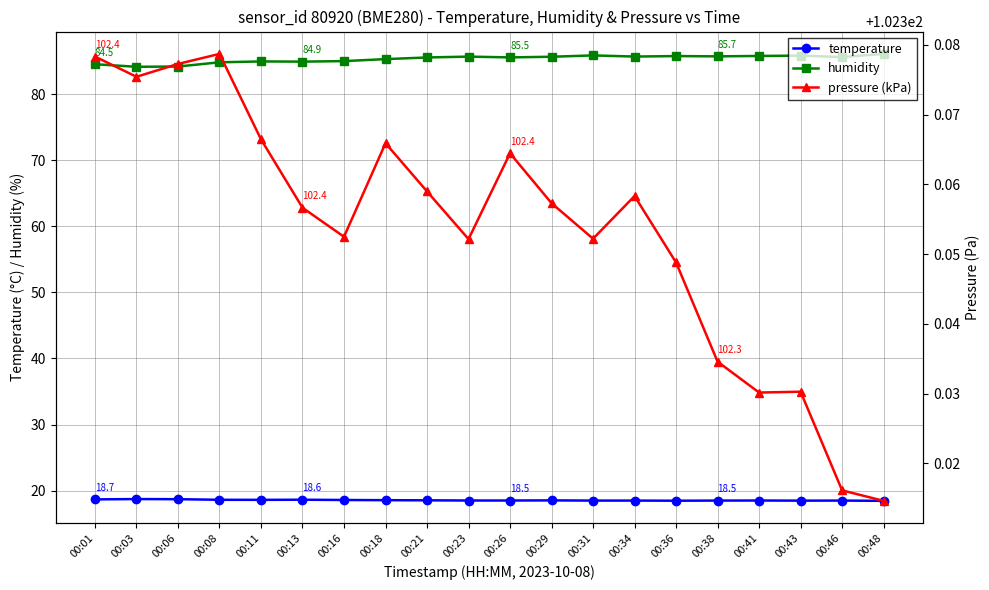

What are all the series names shown in the legend?

temperature, humidity, pressure (kPa)